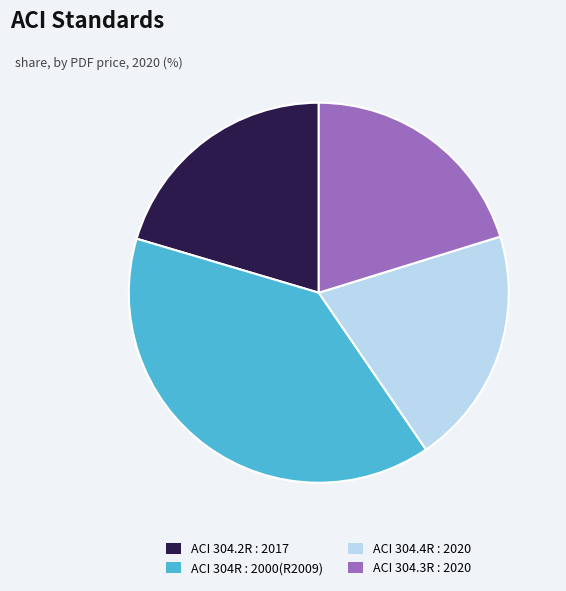

The ACI 304.3R : 2020 slice represents 31% of the pie. True or false?

False